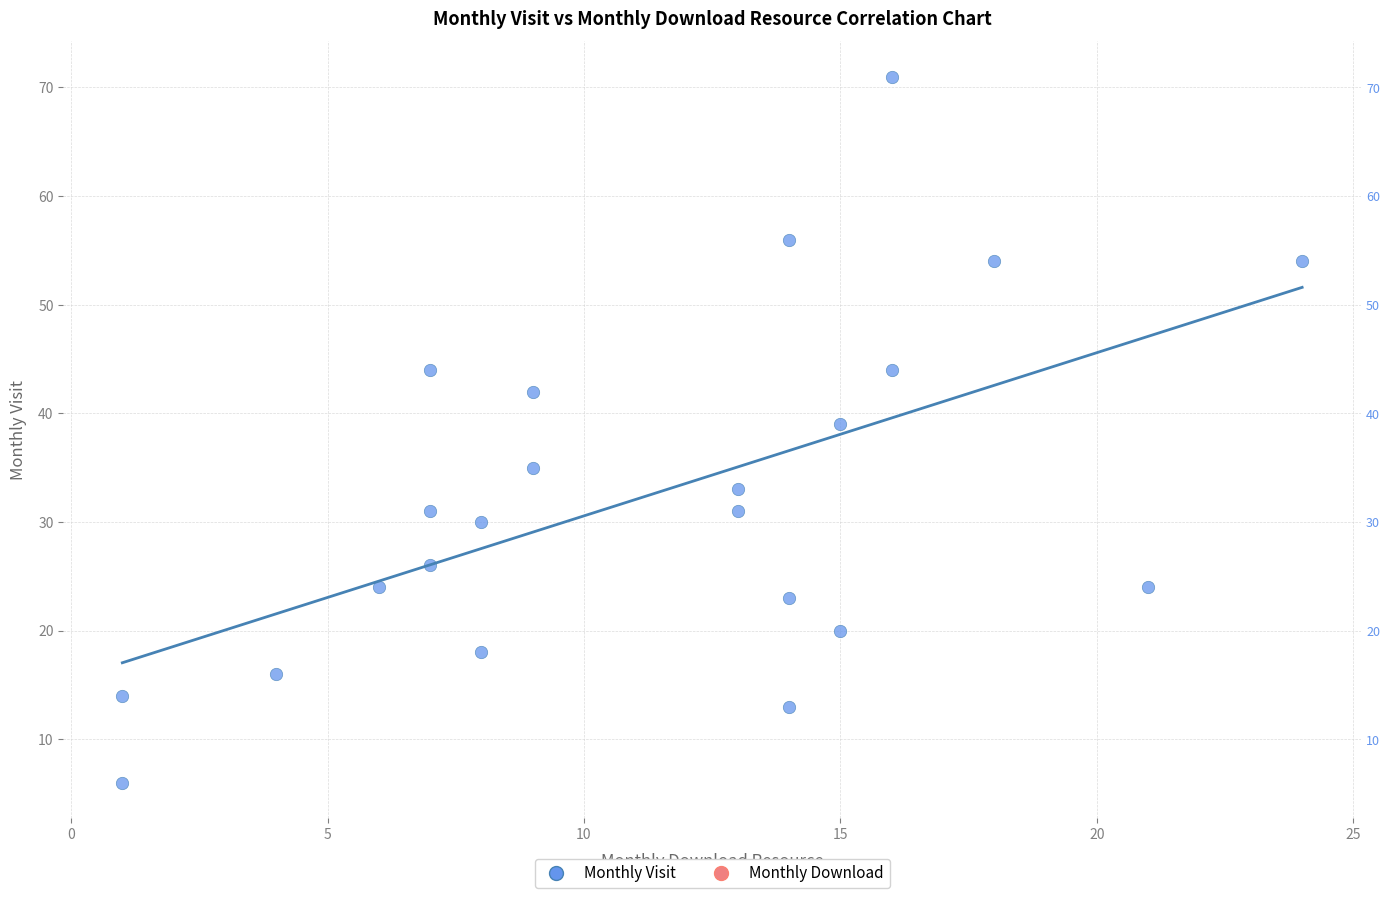

What is the range of Y values (max minus min)?

65